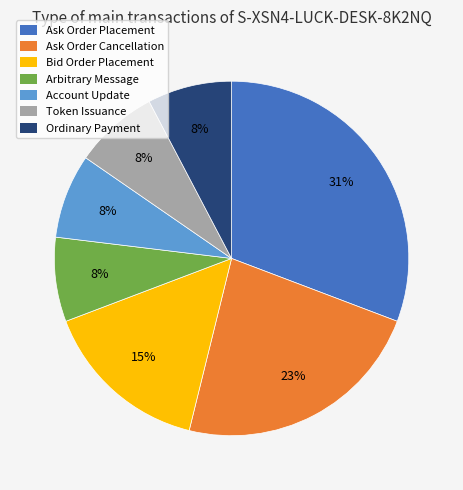

What percentage is the Ordinary Payment slice, to the nearest percent?

8%